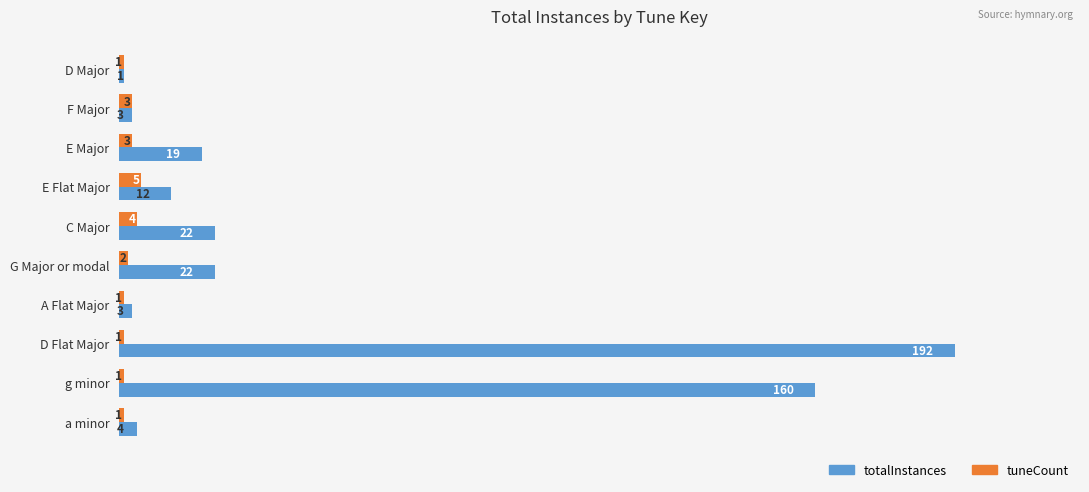

Is it true that tuneCount equals 1 at g minor?

True